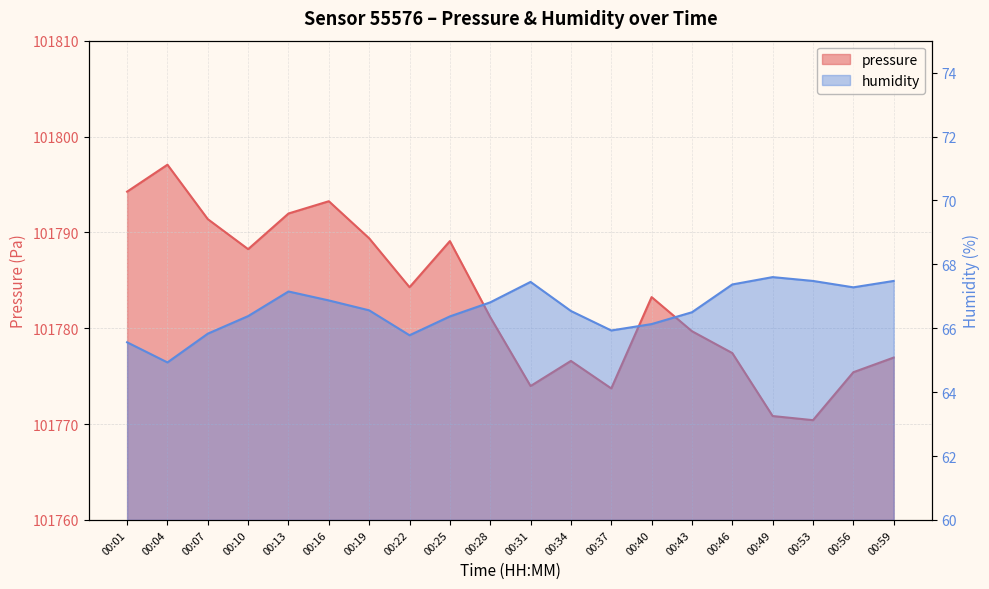

What is the difference between the second highest and minimum values in the pressure series?

23.8